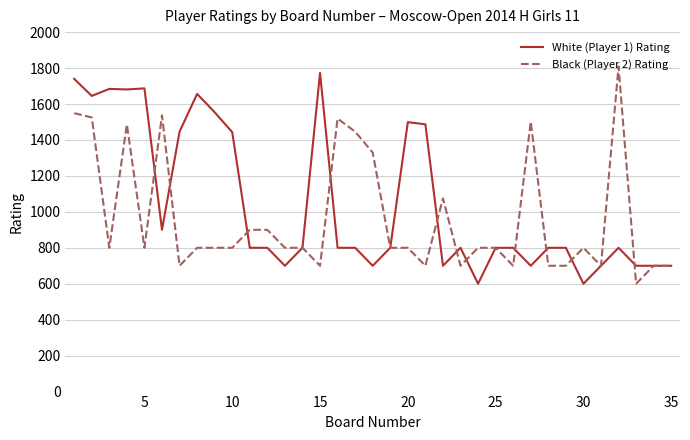

Which series has the largest total across all categories?

White (Player 1) Rating